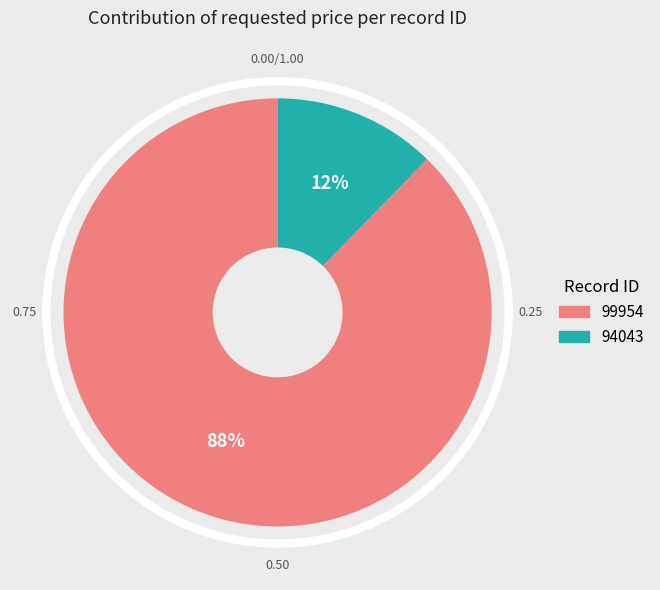

To the nearest percent, what percentage of the pie is 99954?

88%